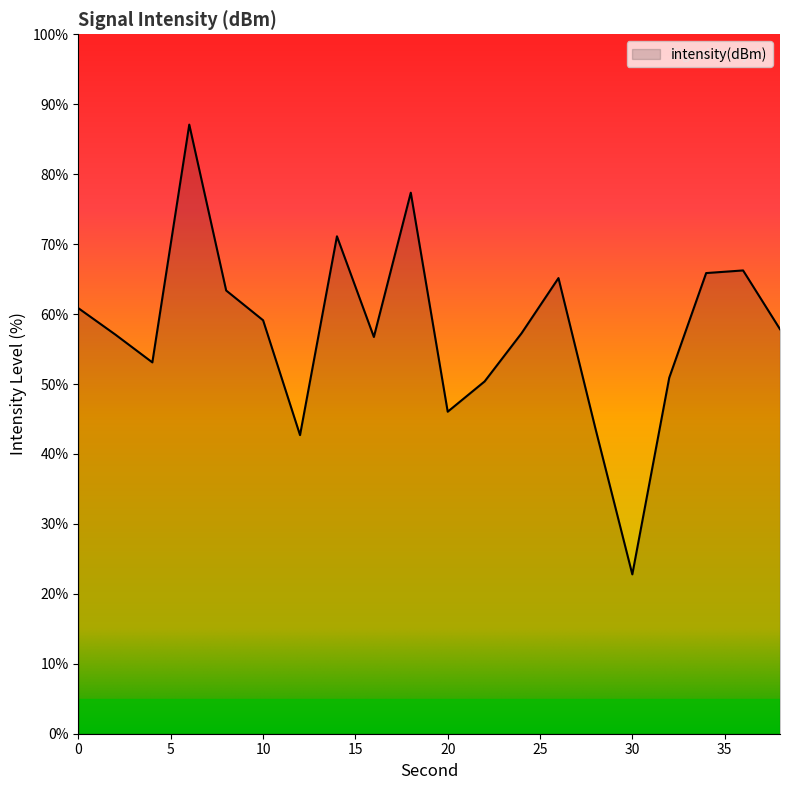

What is the greatest value displayed?

87.1